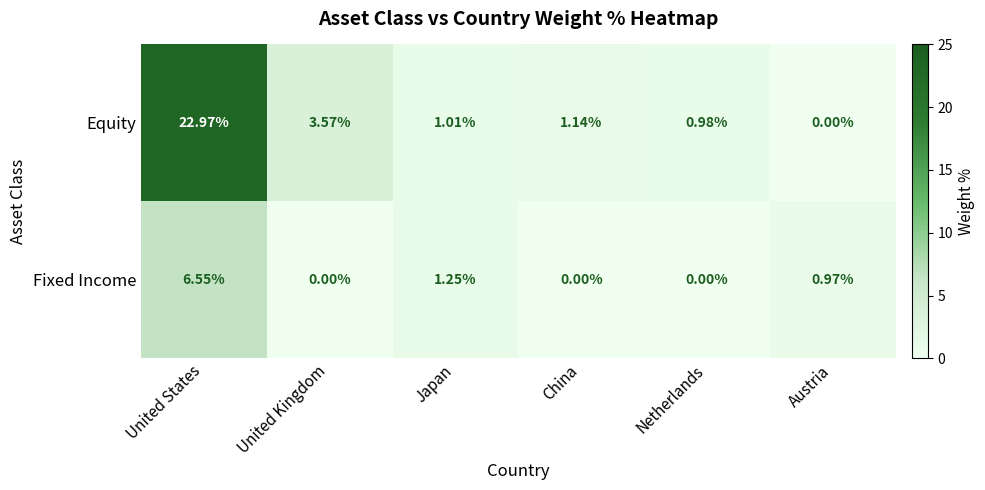

Which series has the largest total across all categories?

Equity